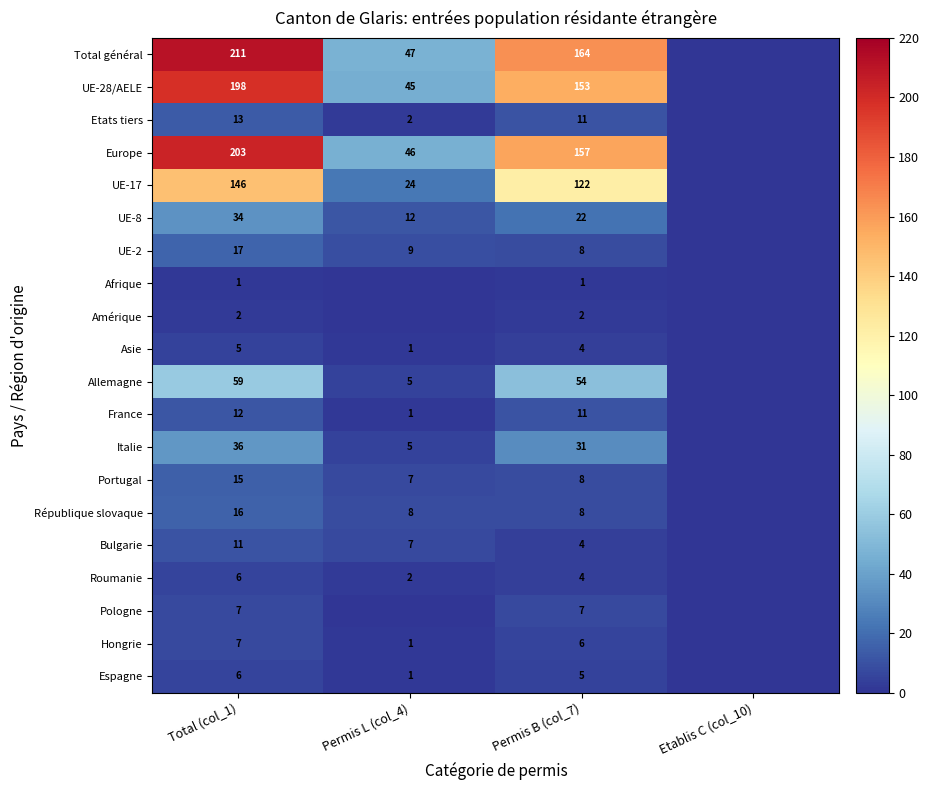

The UE-17 series shows 34 at Permis L (col_4). True or false?

False